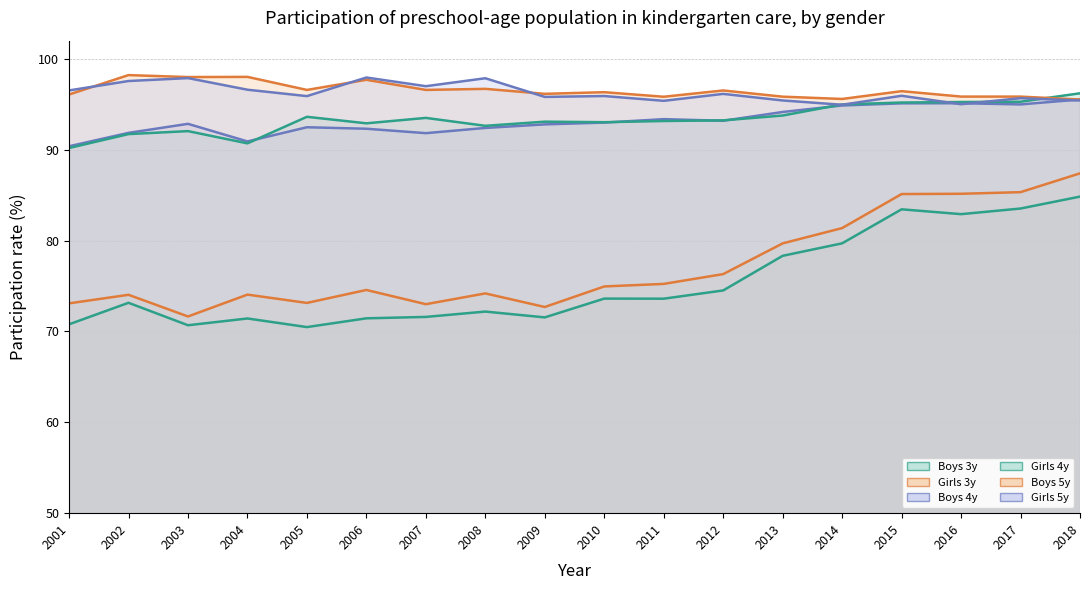

Which series has the largest range (max minus min)?

Girls 3y